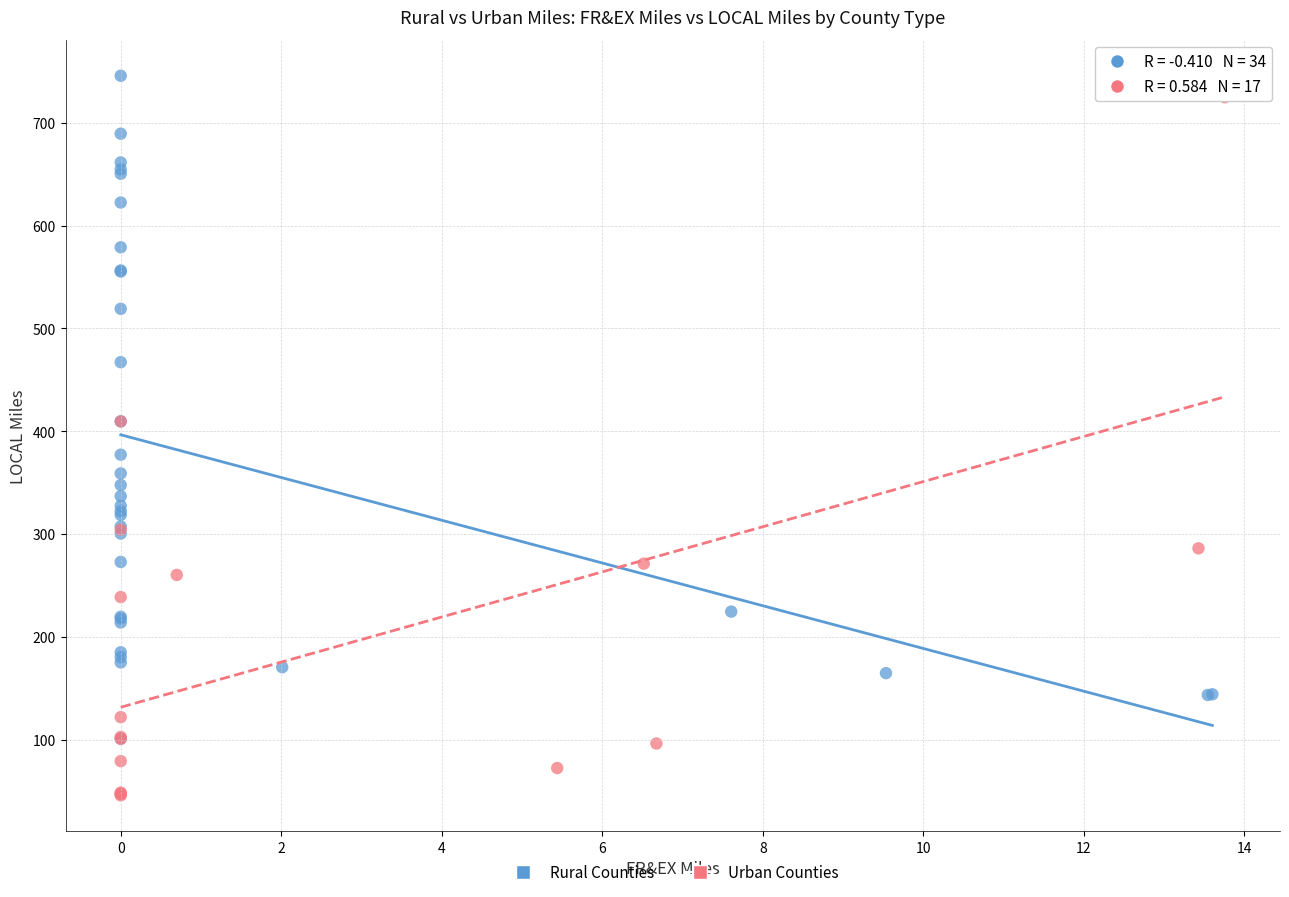

Which series contains the lowest Y value?

Urban Counties